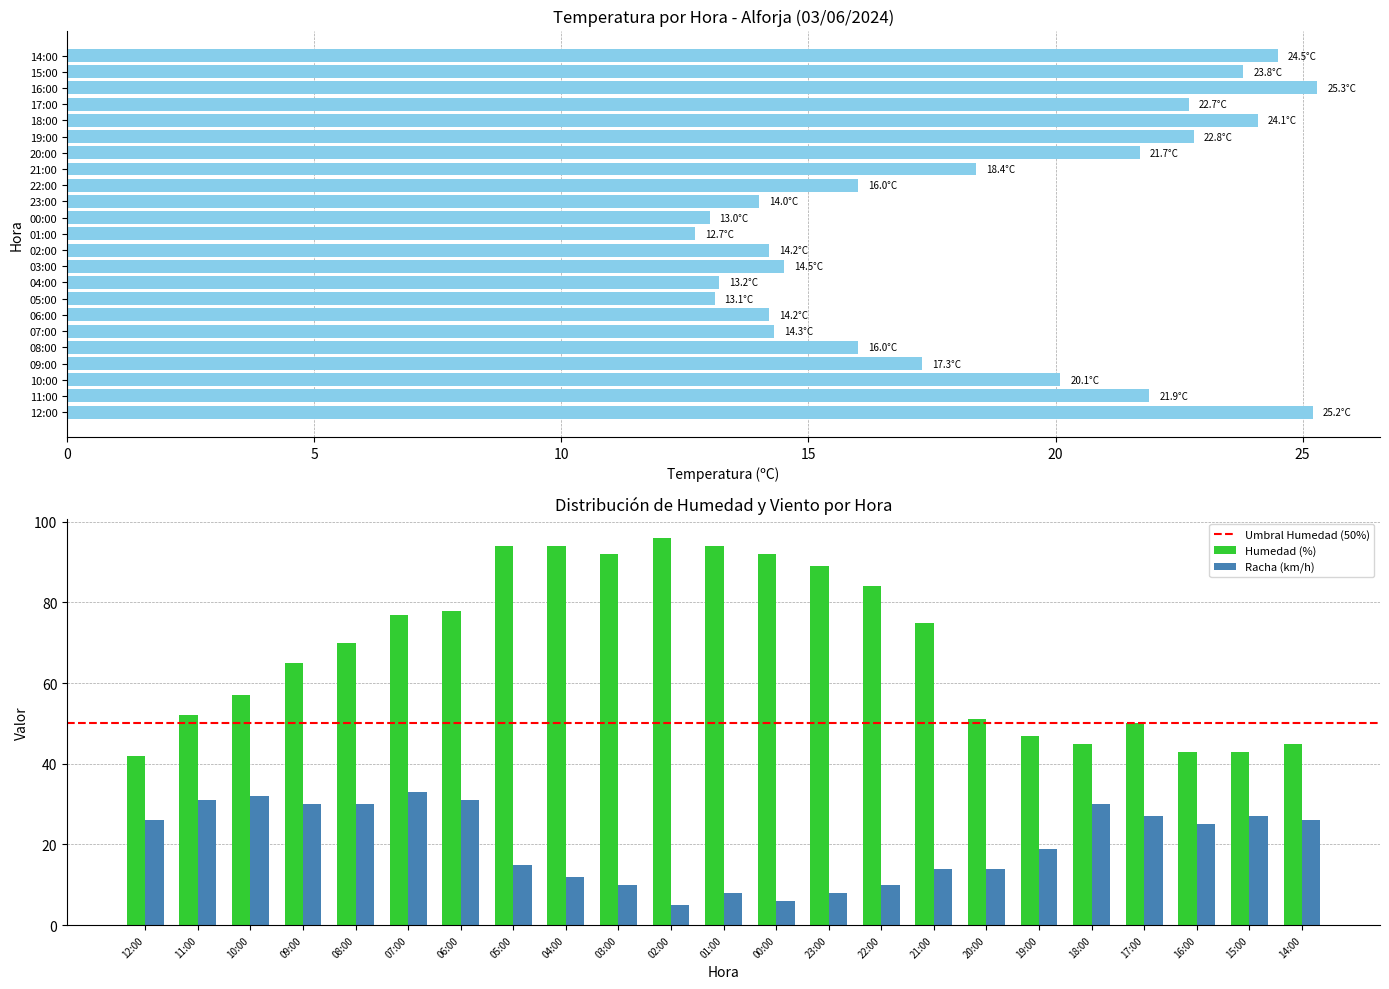

Is it true that Racha (km/h) equals 33.0 at 07:00?

True